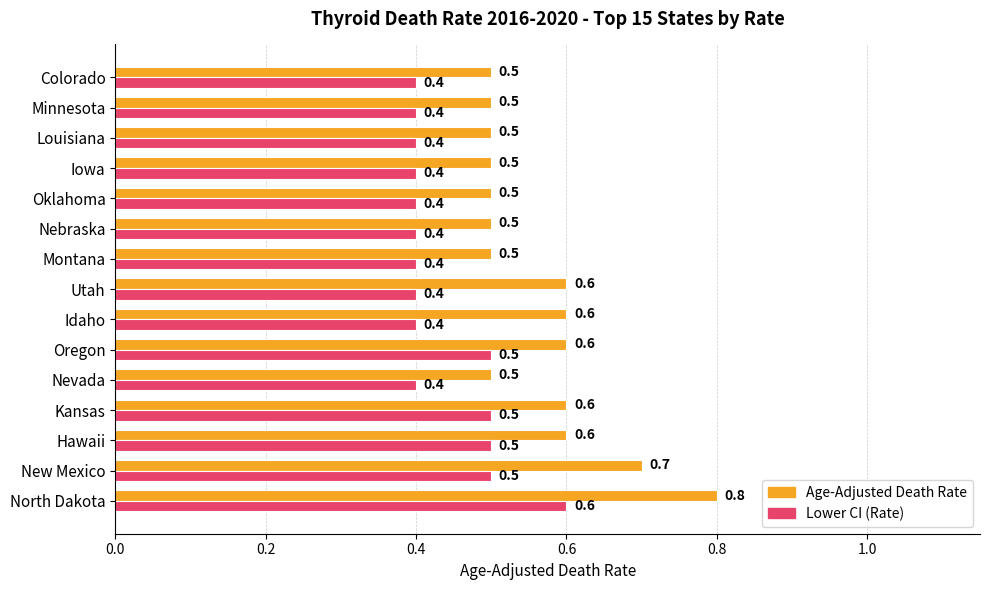

The Age-Adjusted Death Rate series shows 0.3 at Minnesota. True or false?

False